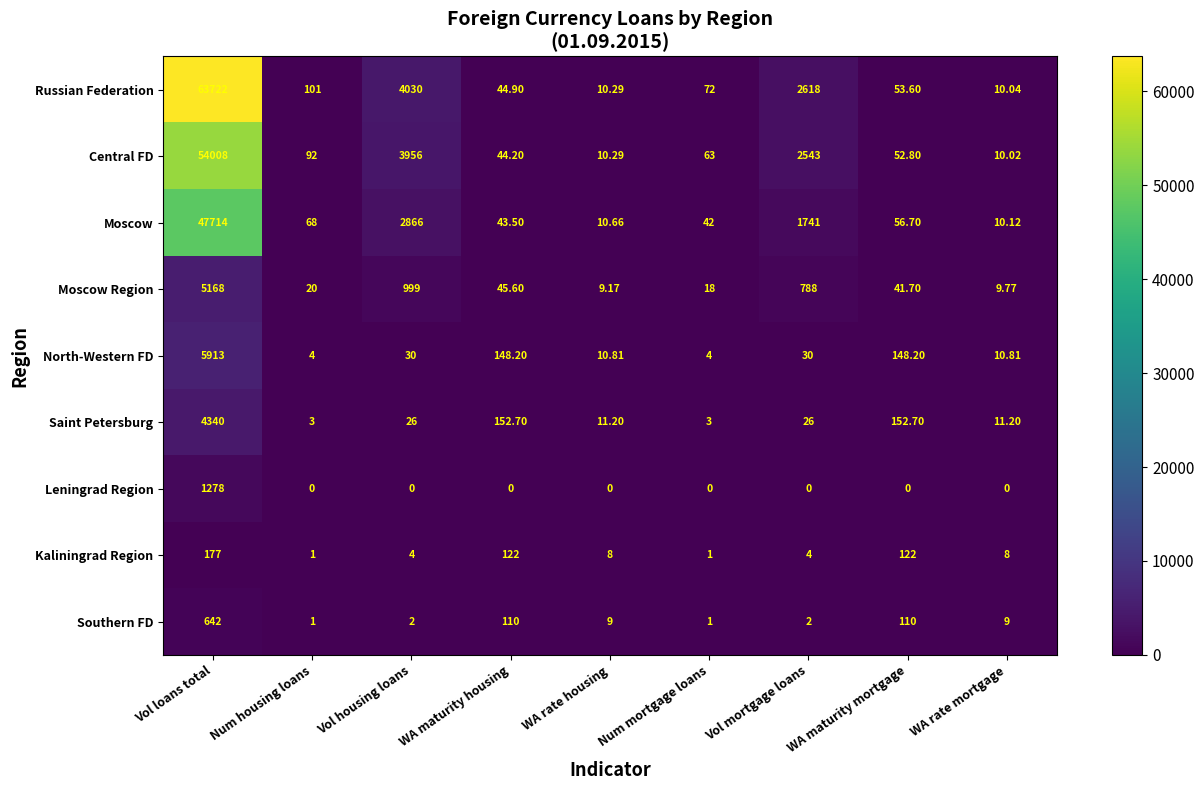

How many categories are shown in the chart?

9